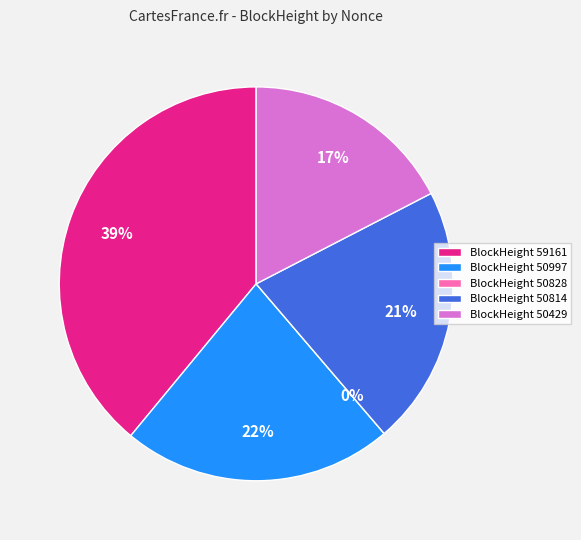

How many segments does this pie chart have?

5